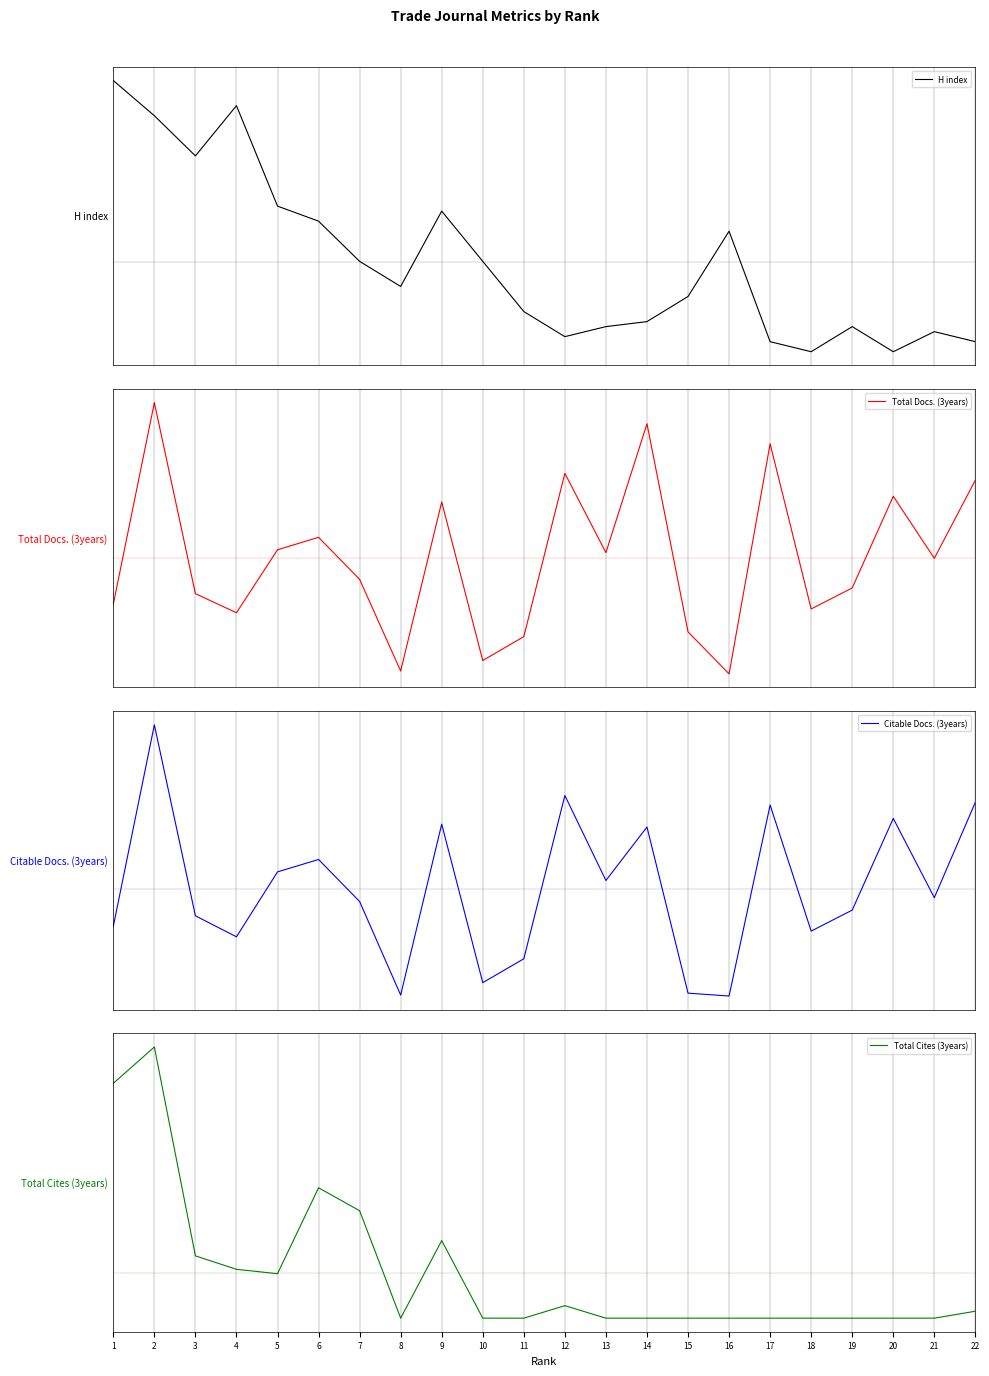

At how many categories does at least one series exceed 0?

16